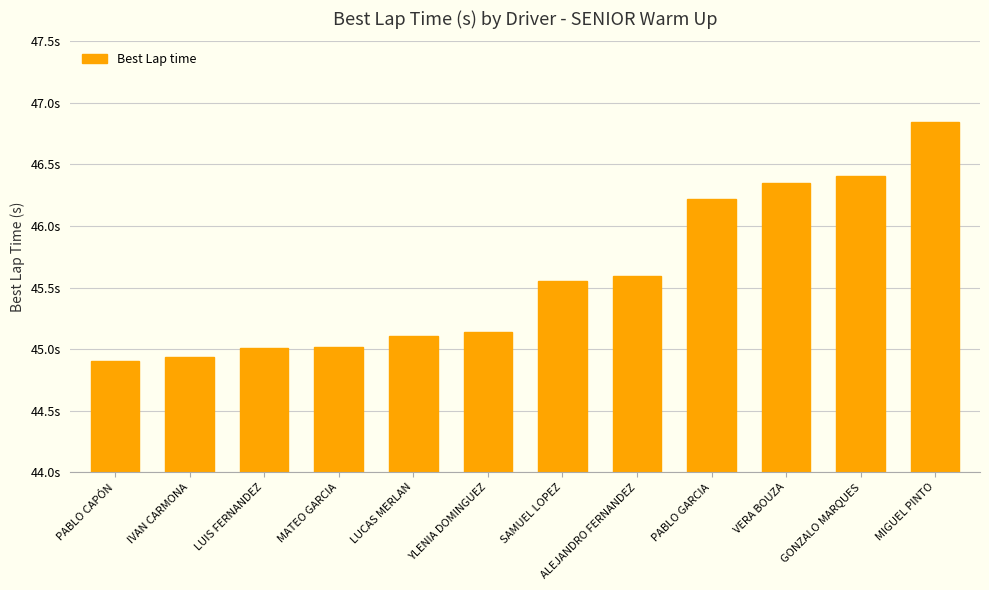

Are the bars horizontal?

No